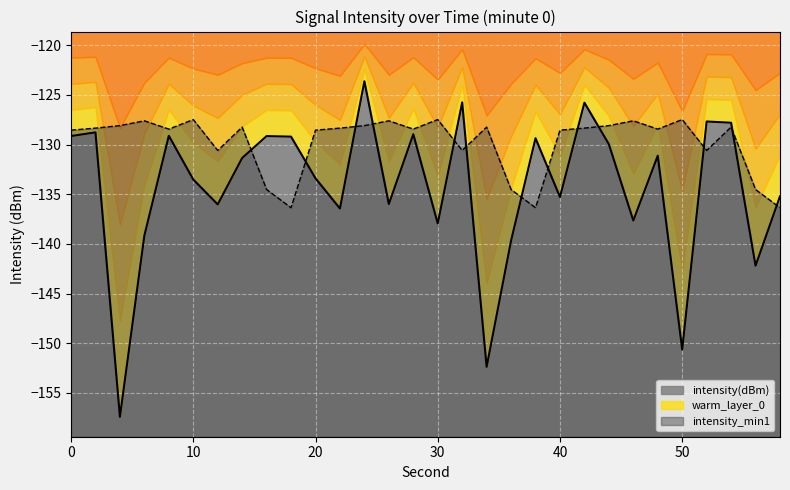

In intensity(dBm), how many points are lower than both neighbors (excluding endpoints)?

10